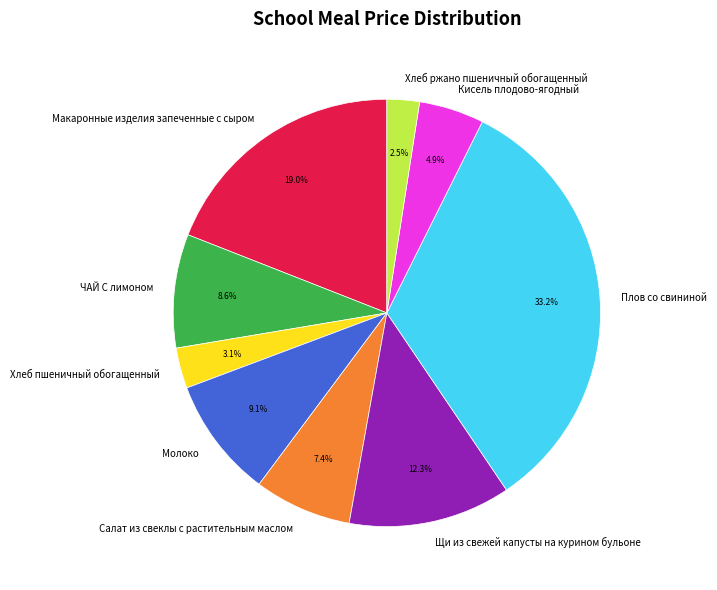

What percentage is the Хлеб пшеничный обогащенный slice, to the nearest percent?

3%